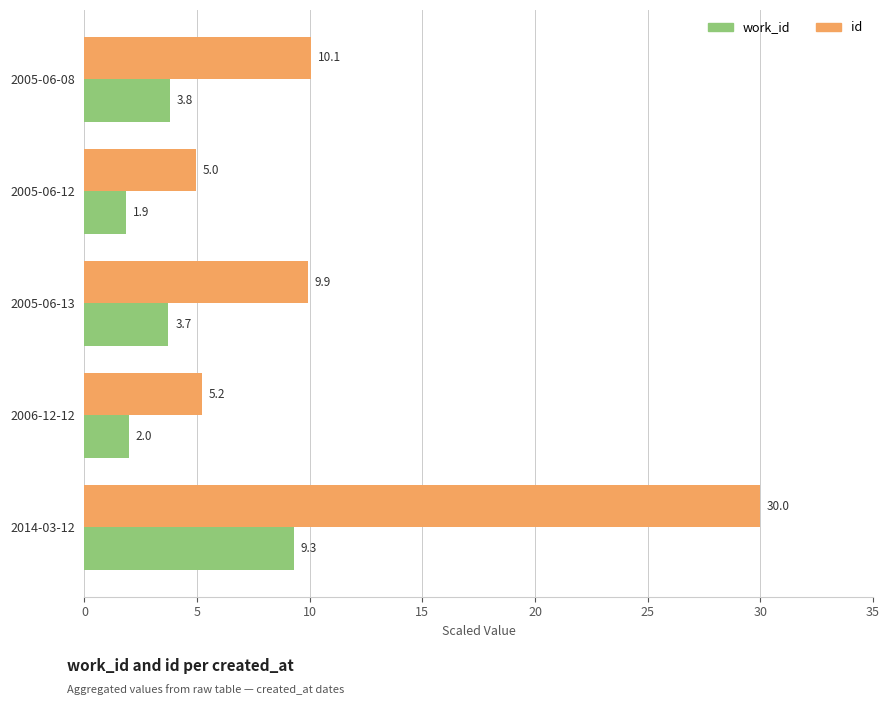

What is the difference between the highest and lowest values at 2006-12-12?

3.2